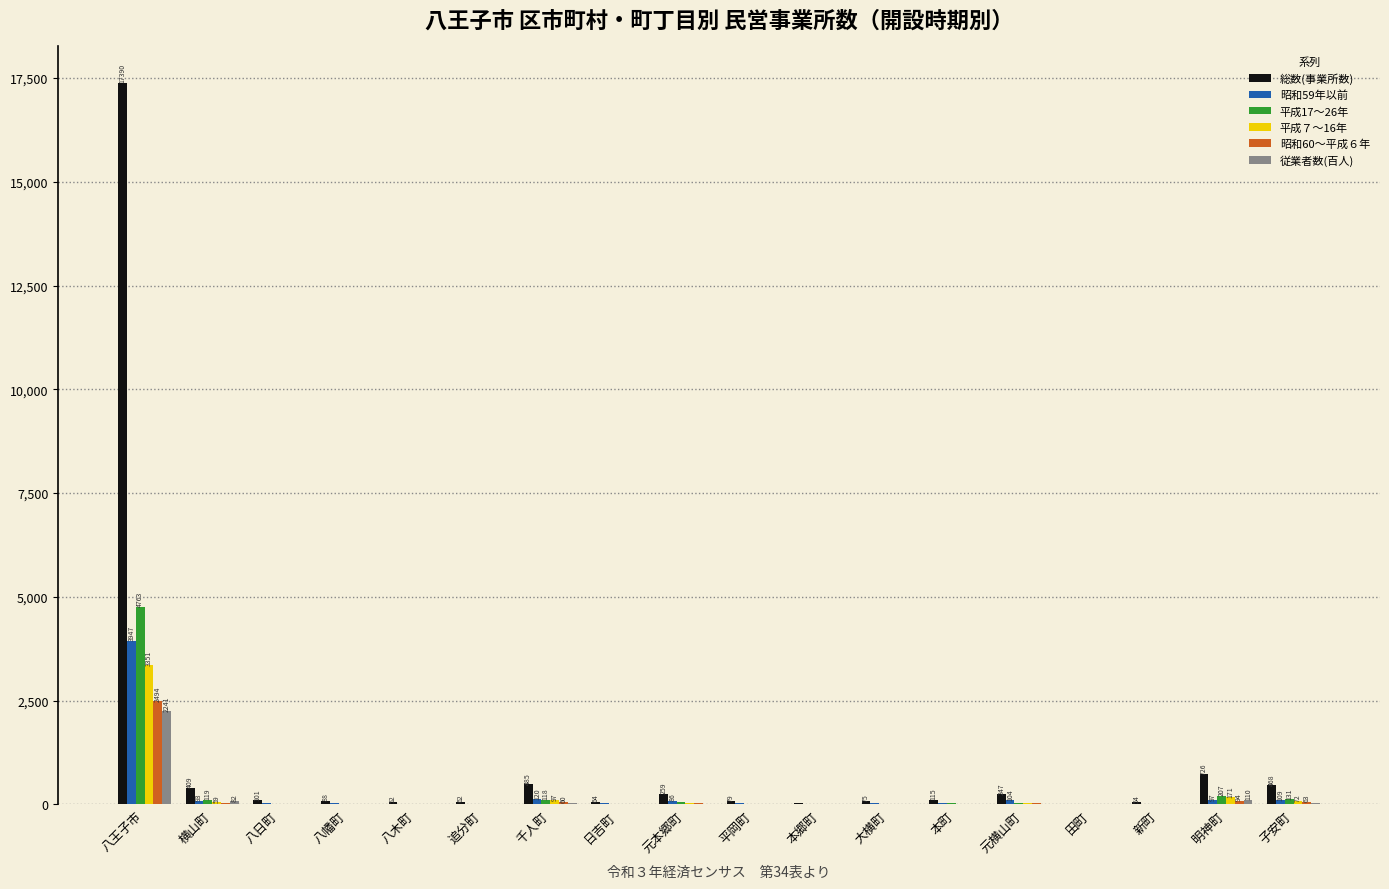

What is the average value of the 平成17～26年 series?

311